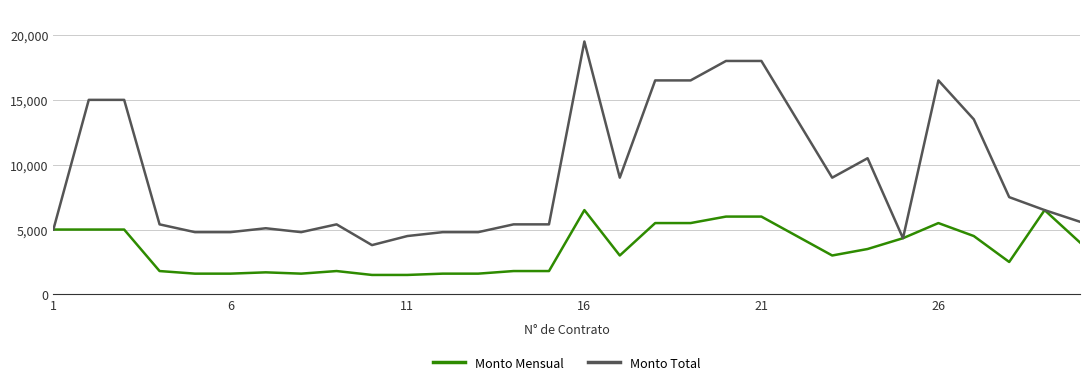

Which series has the largest total across all categories?

Monto Total